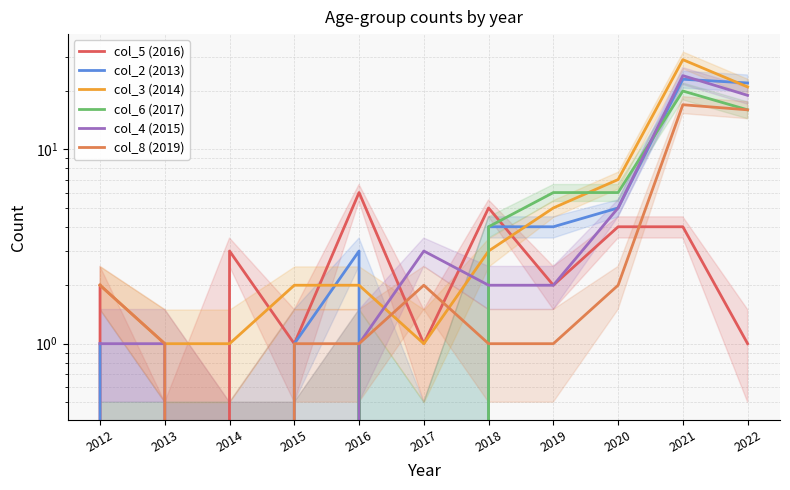

What are all the series names shown in the legend?

col_5 (2016), col_2 (2013), col_3 (2014), col_6 (2017), col_4 (2015), col_8 (2019)